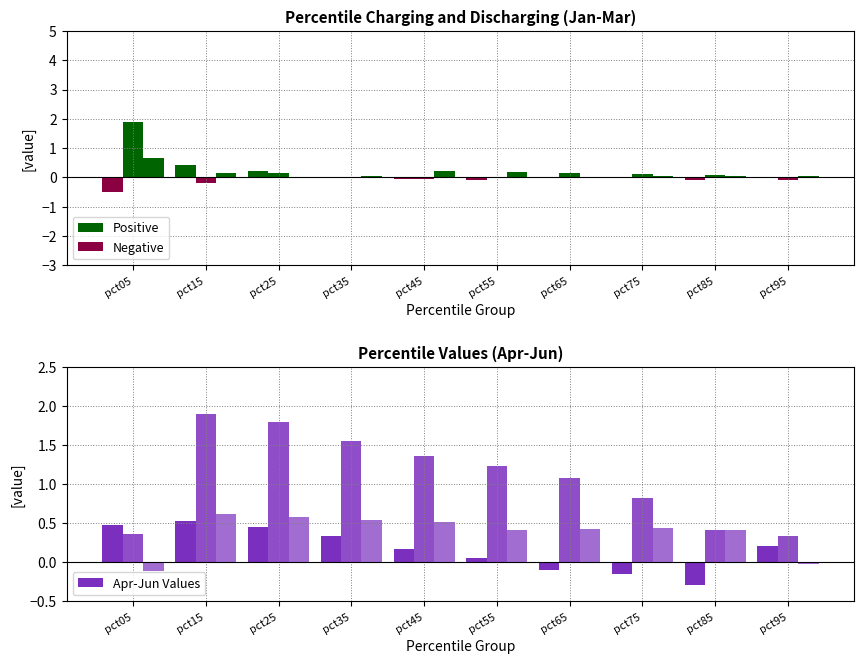

At how many categories does at least one series exceed 0?

10